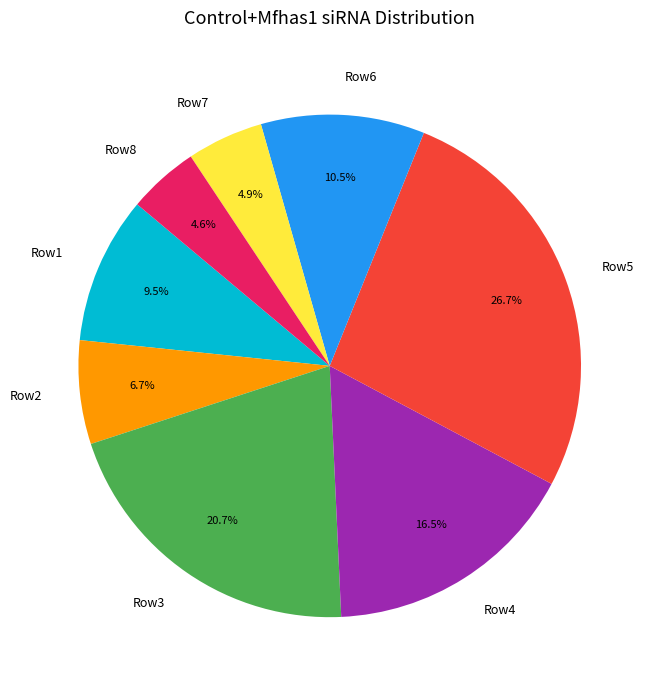

Which slice is the largest?

Row5